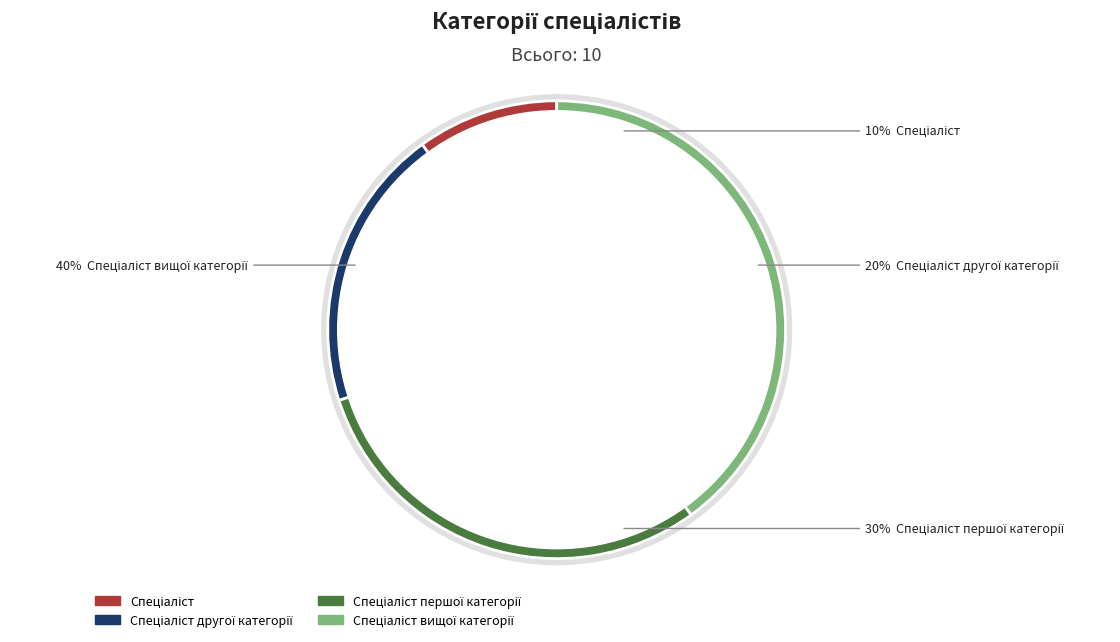

What is the smallest slice in the pie chart?

Спеціаліст